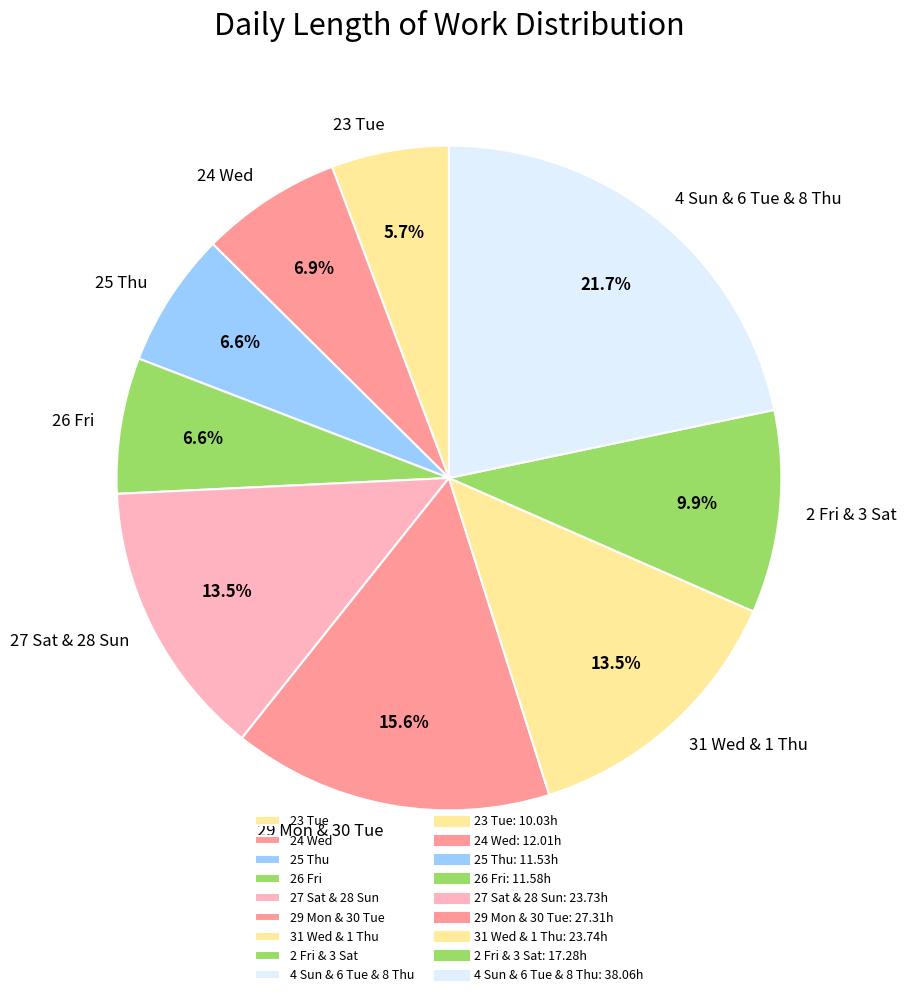

Is the sum of 2 Fri & 3 Sat and 31 Wed & 1 Thu greater than half?

No